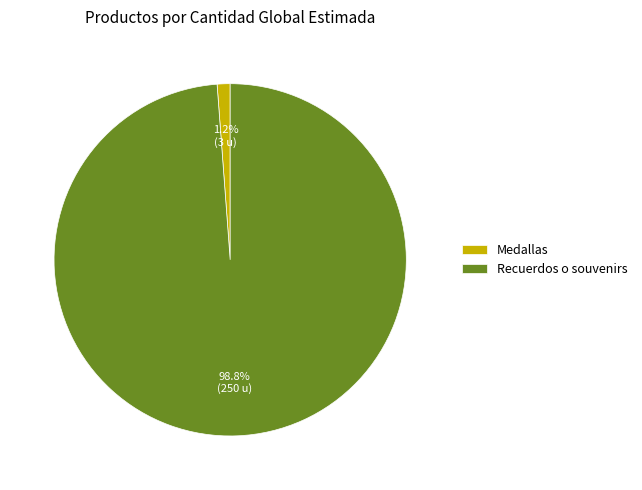

To the nearest percent, what is the combined percentage of Medallas and Recuerdos o souvenirs?

100%